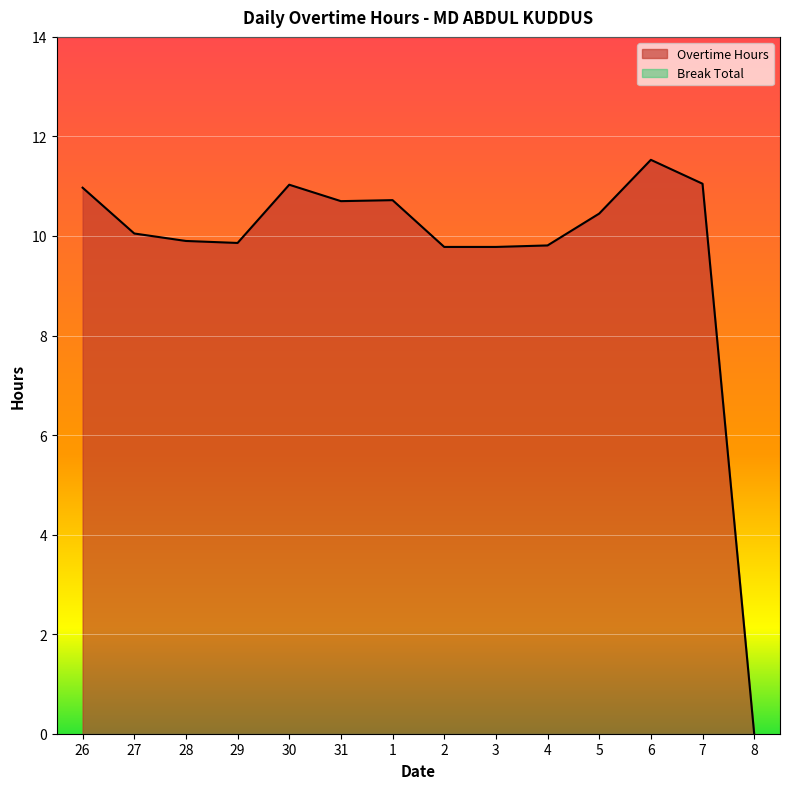

The value at 6 is 6.2. True or false?

False